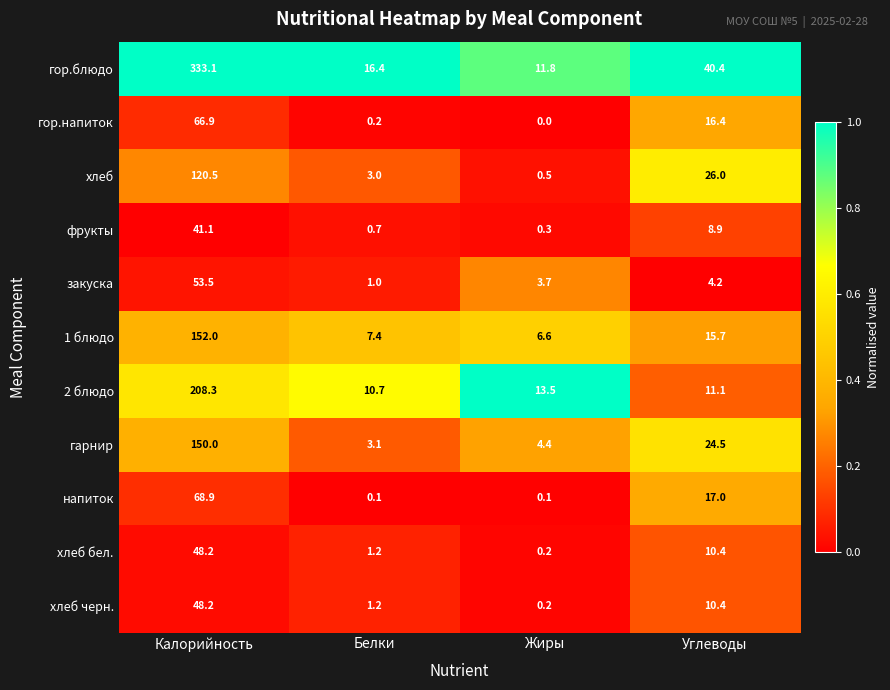

What is the difference between the maximum and second lowest values in the напиток series?

68.8